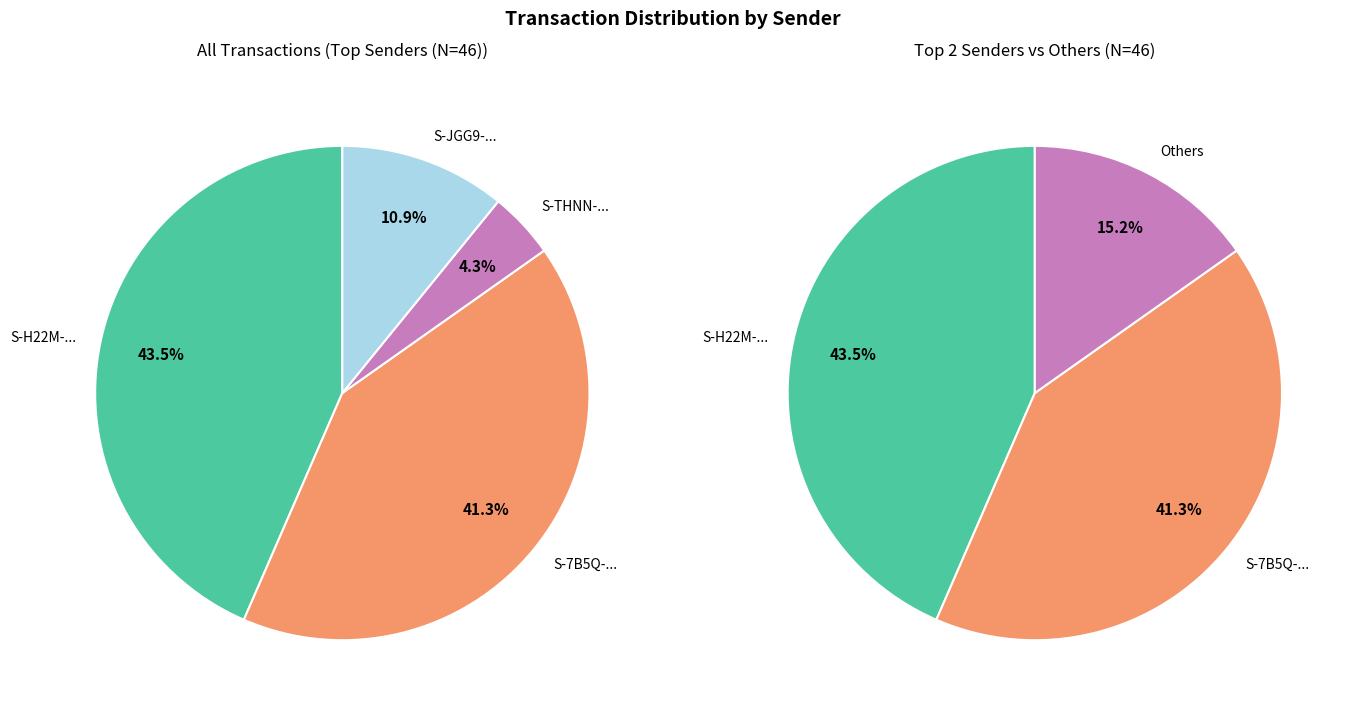

Which slice is the smallest?

S-THNN-FBDU-FQCU-BNQHC